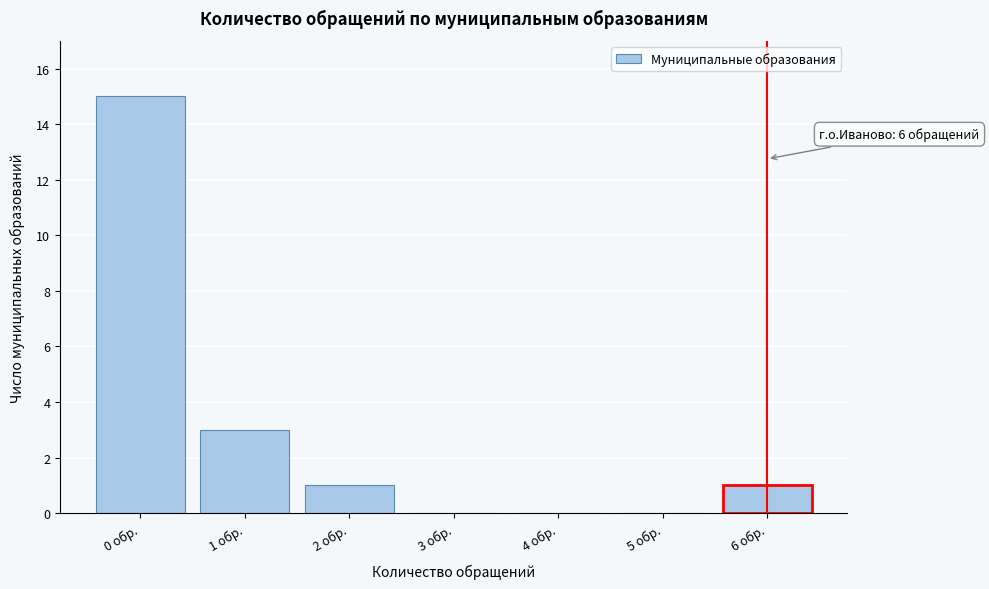

Reading right to left, extract all data points from this chart.

6 обр.=1	5 обр.=0	4 обр.=0	3 обр.=0	2 обр.=1	1 обр.=3	0 обр.=15